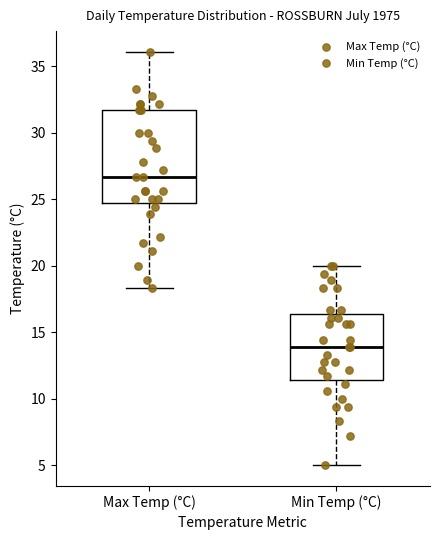

Reading left to right, read every box against the y-axis: the position of its median line, the range the box covers, and the ends of its whiskers. The values are not printed on the chart, so give them approximately, as read against the axis.

Max Temp (°C): median 26.5, box 24.5 to 31.5, whiskers 18.5 to 36.0
Min Temp (°C): median 14.0, box 11.5 to 16.5, whiskers 5.0 to 20.0